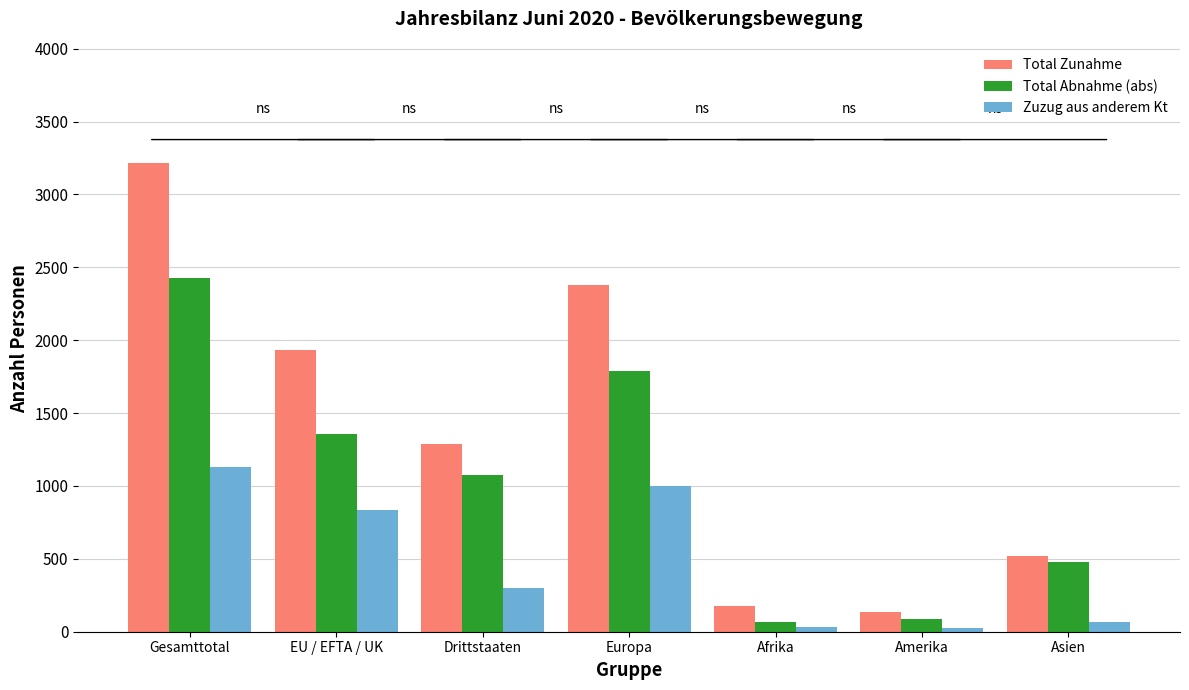

What are all the series names shown in the legend?

Total Zunahme, Total Abnahme (abs), Zuzug aus anderem Kt